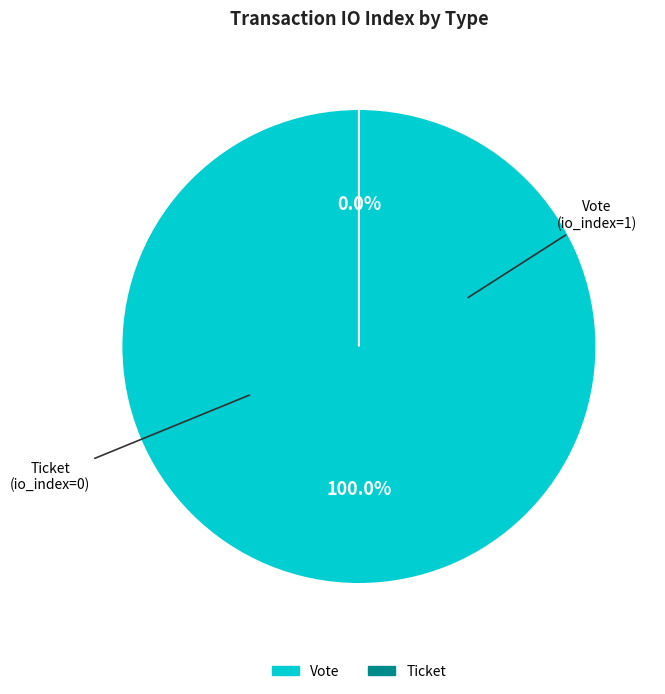

Rank the categories by value from lowest to highest.

Ticket, Vote